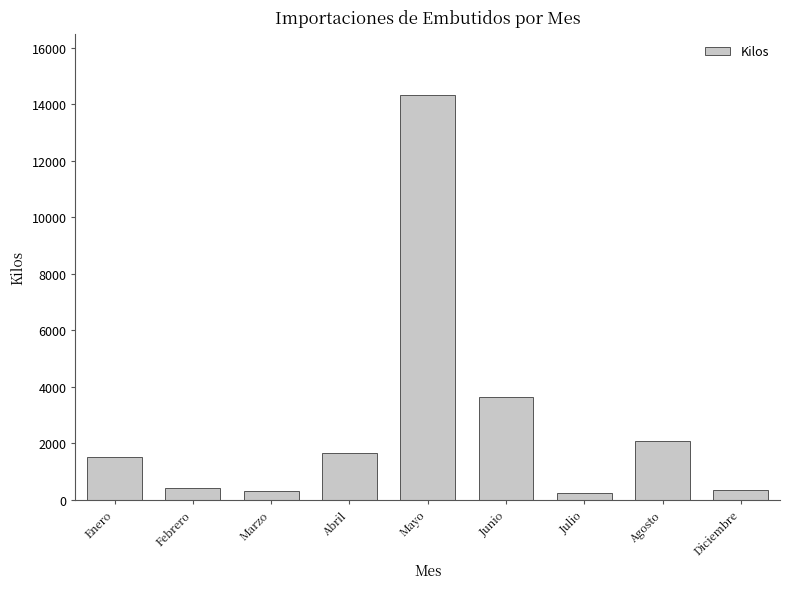

Are the bars horizontal?

No